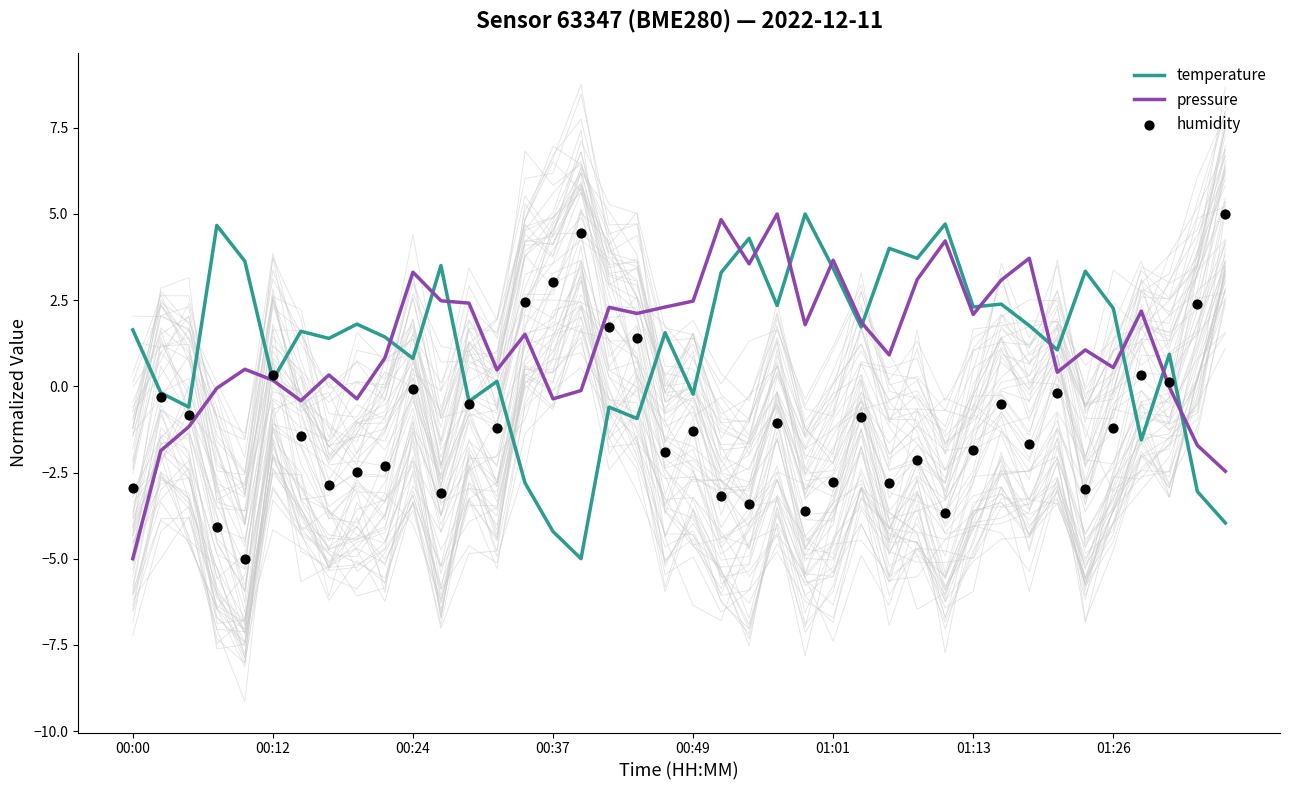

Which series reaches the maximum Y coordinate?

temperature